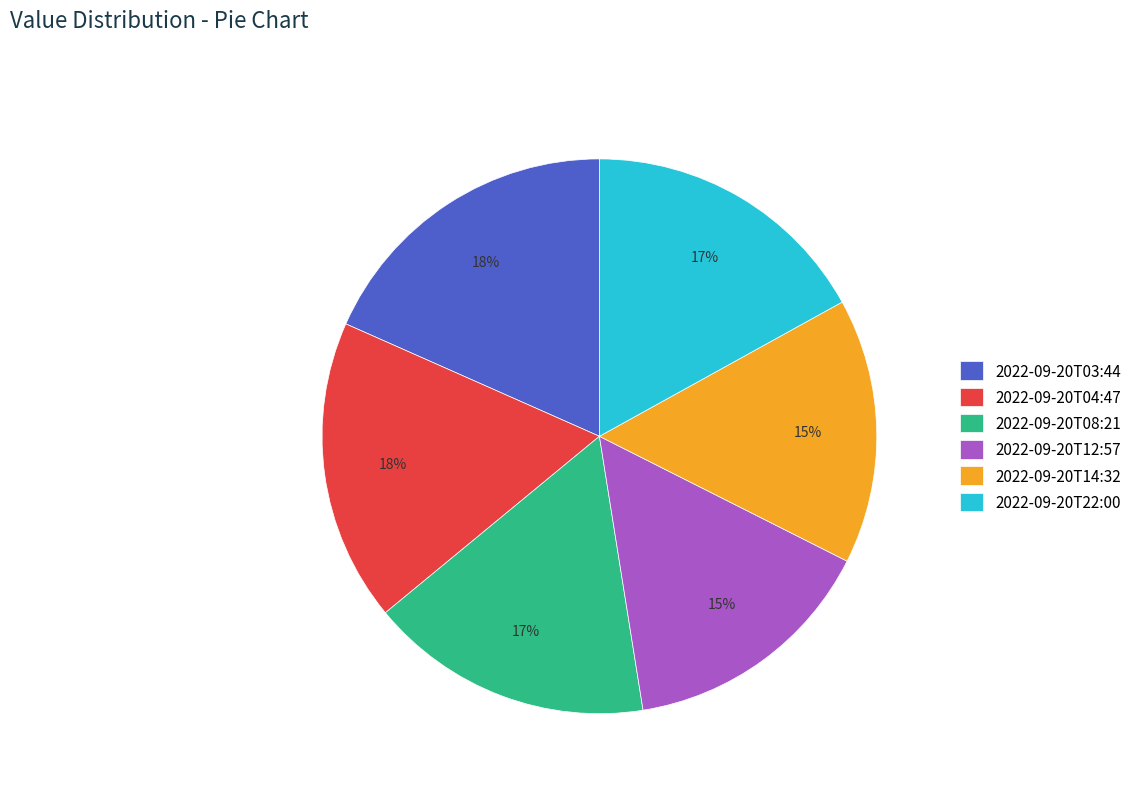

To the nearest percent, what is the difference between the 2022-09-20T22:00 and 2022-09-20T04:47 slice percentages?

1%